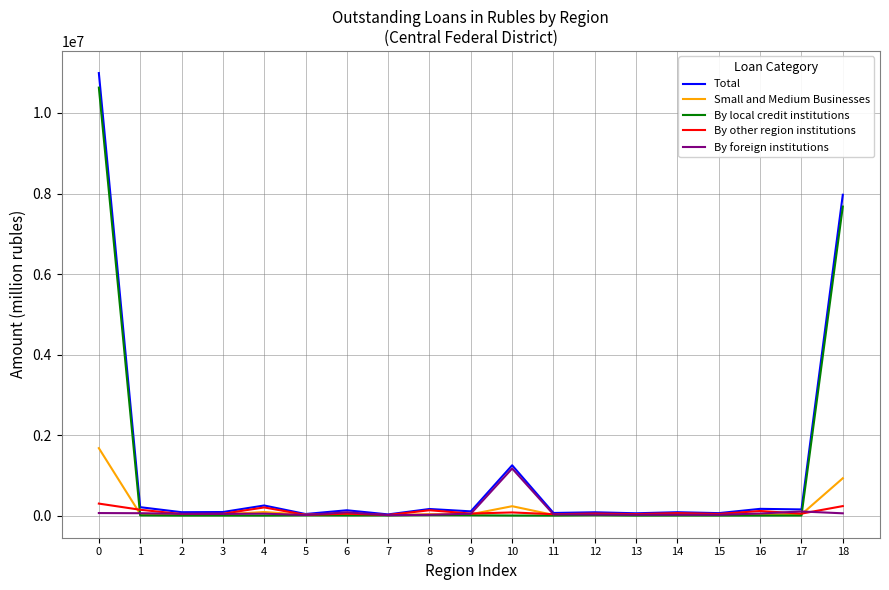

True or false: By foreign institutions has more than 2 interior local peaks.

True